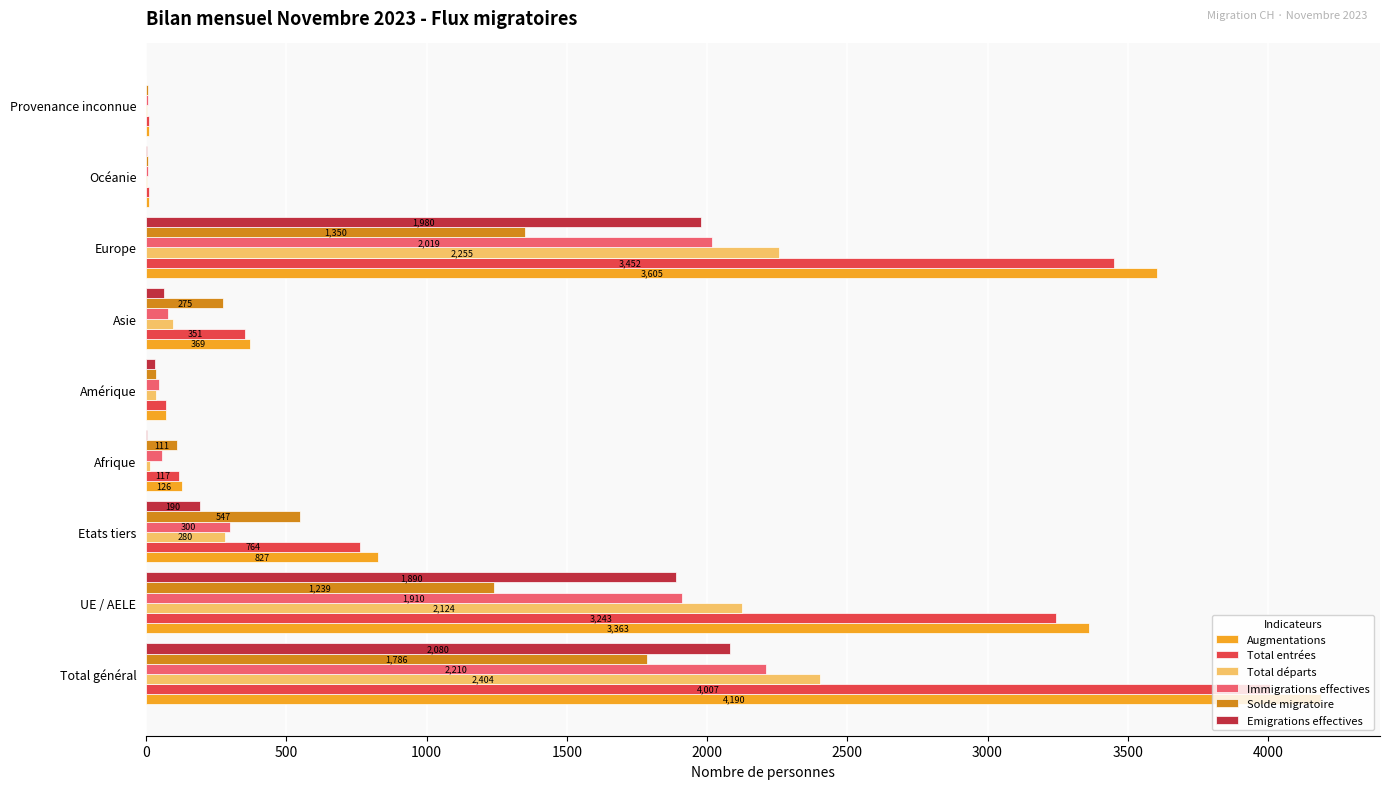

Is it true that Emigrations effectives equals -1410 at Provenance inconnue?

False